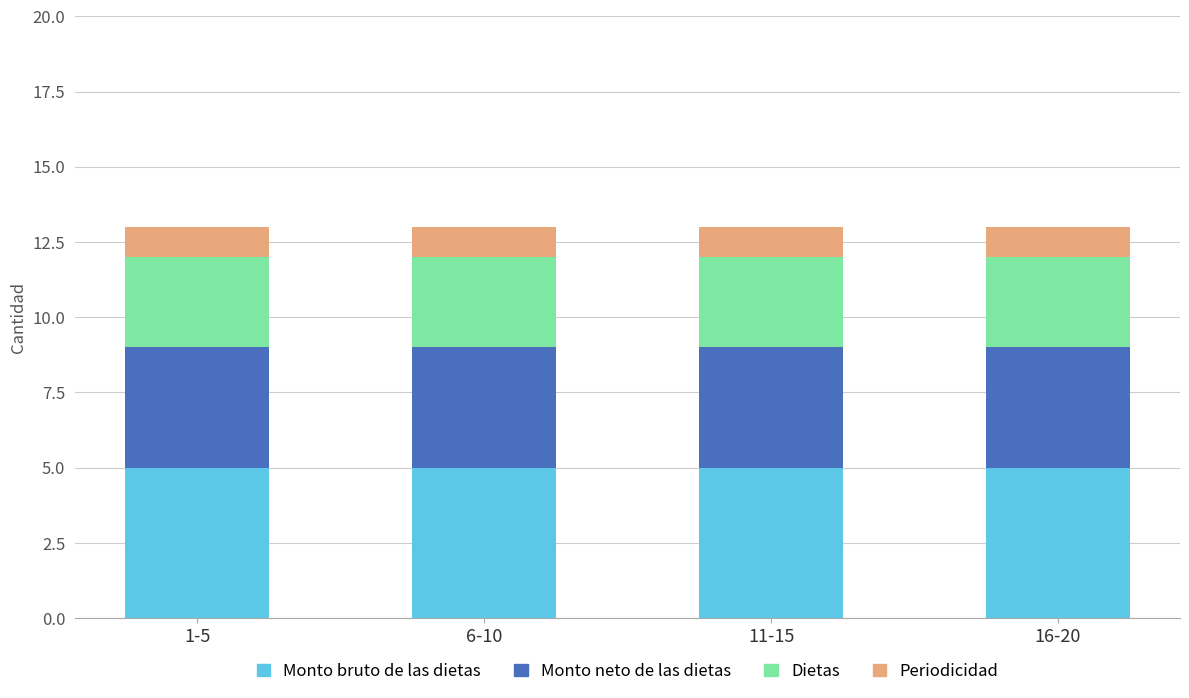

What are all the series names shown in the legend?

Monto bruto de las dietas, Monto neto de las dietas, Dietas, Periodicidad